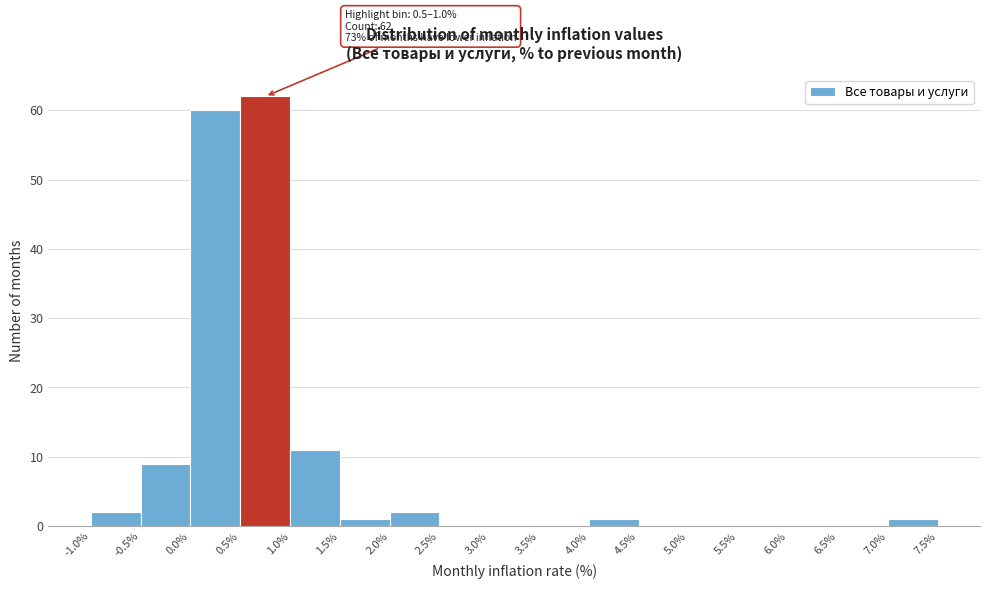

Which range on the x-axis has the tallest bar?

0.5% to 1.0%